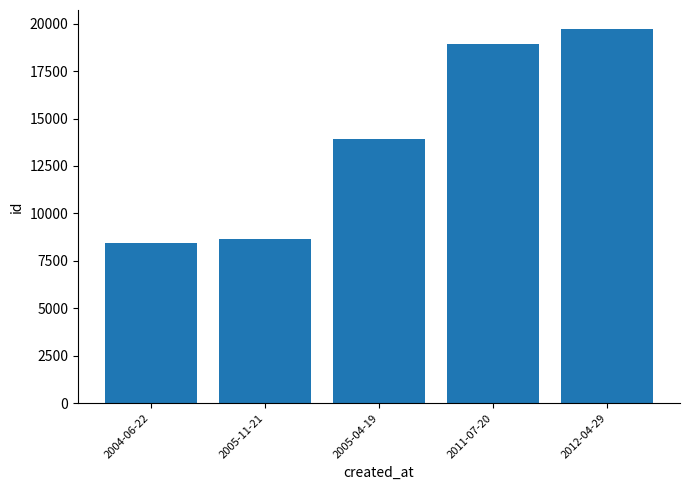

Rank the categories by value from lowest to highest.

2004-06-22, 2005-11-21, 2005-04-19, 2011-07-20, 2012-04-29